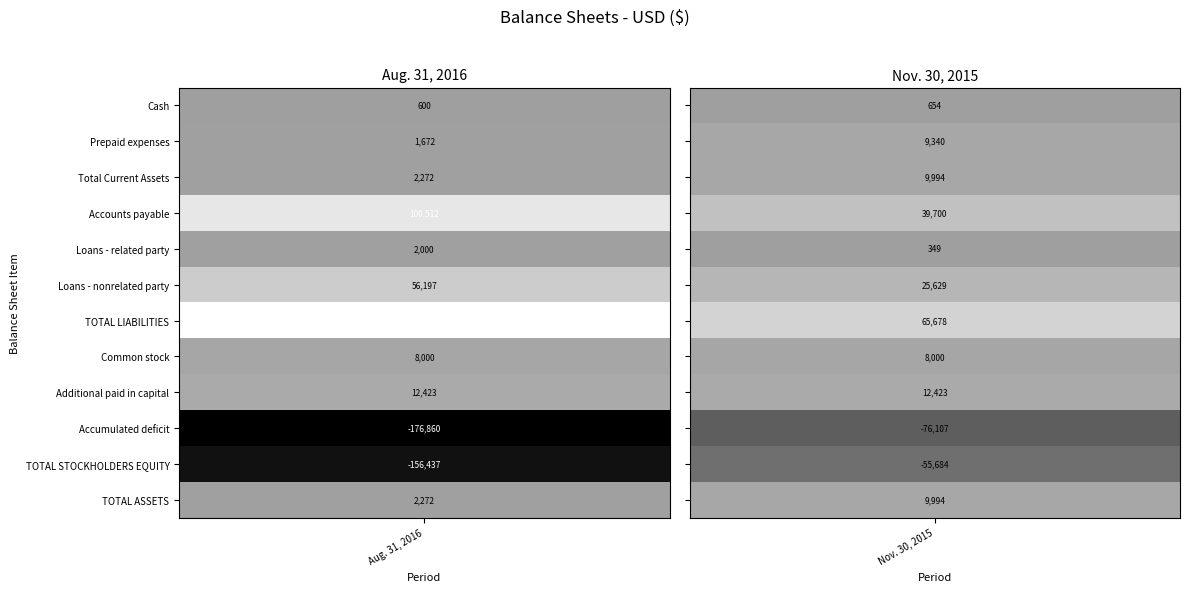

Rank the categories by Additional paid in capital value from highest to lowest.

0, 1